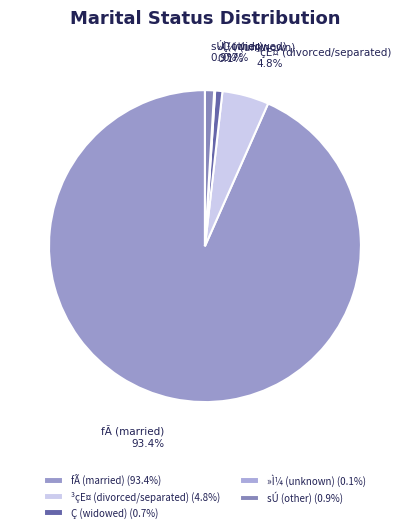

Is there any slice that represents more than half of the pie?

Yes